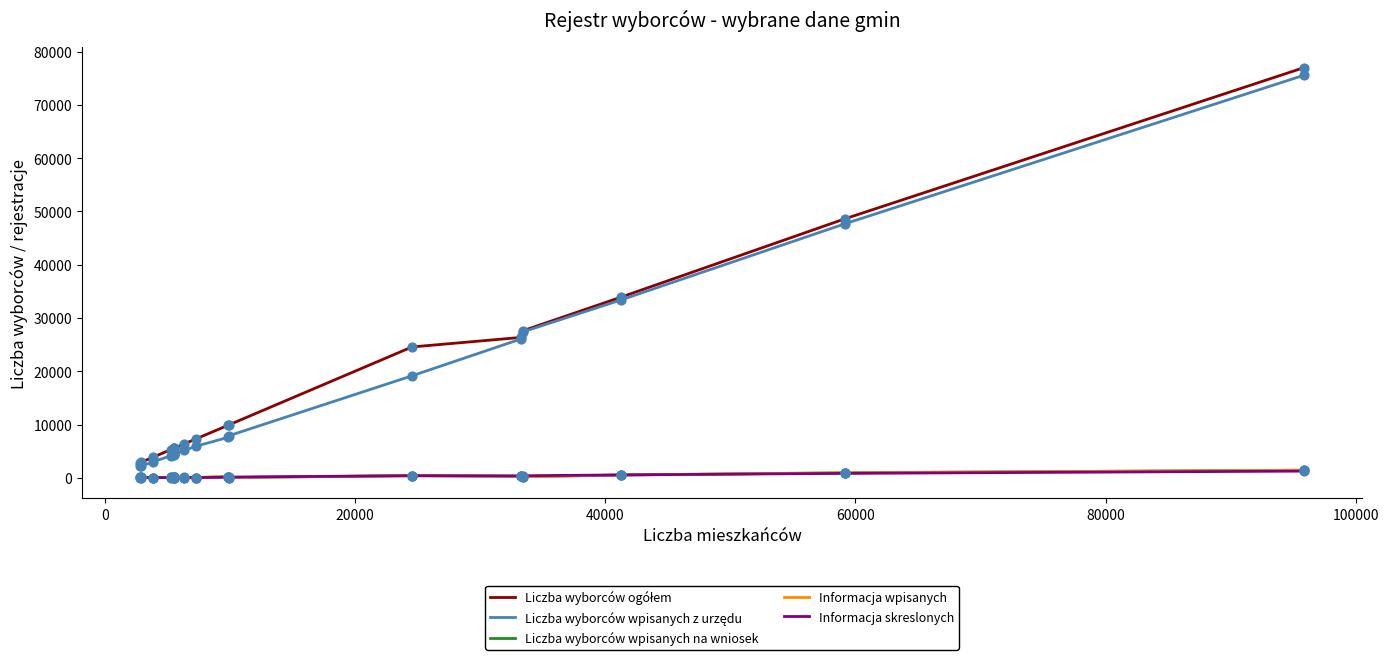

What is the maximum value shown in the chart?

76992